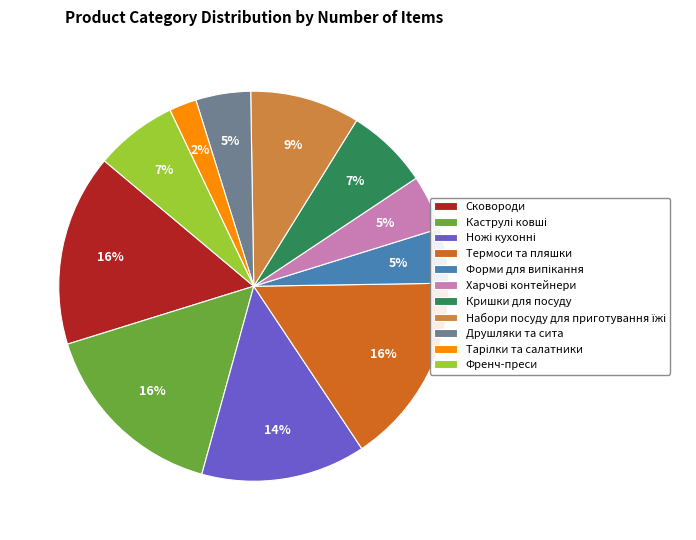

To the nearest percent, what percentage of the pie is Сковороди?

16%